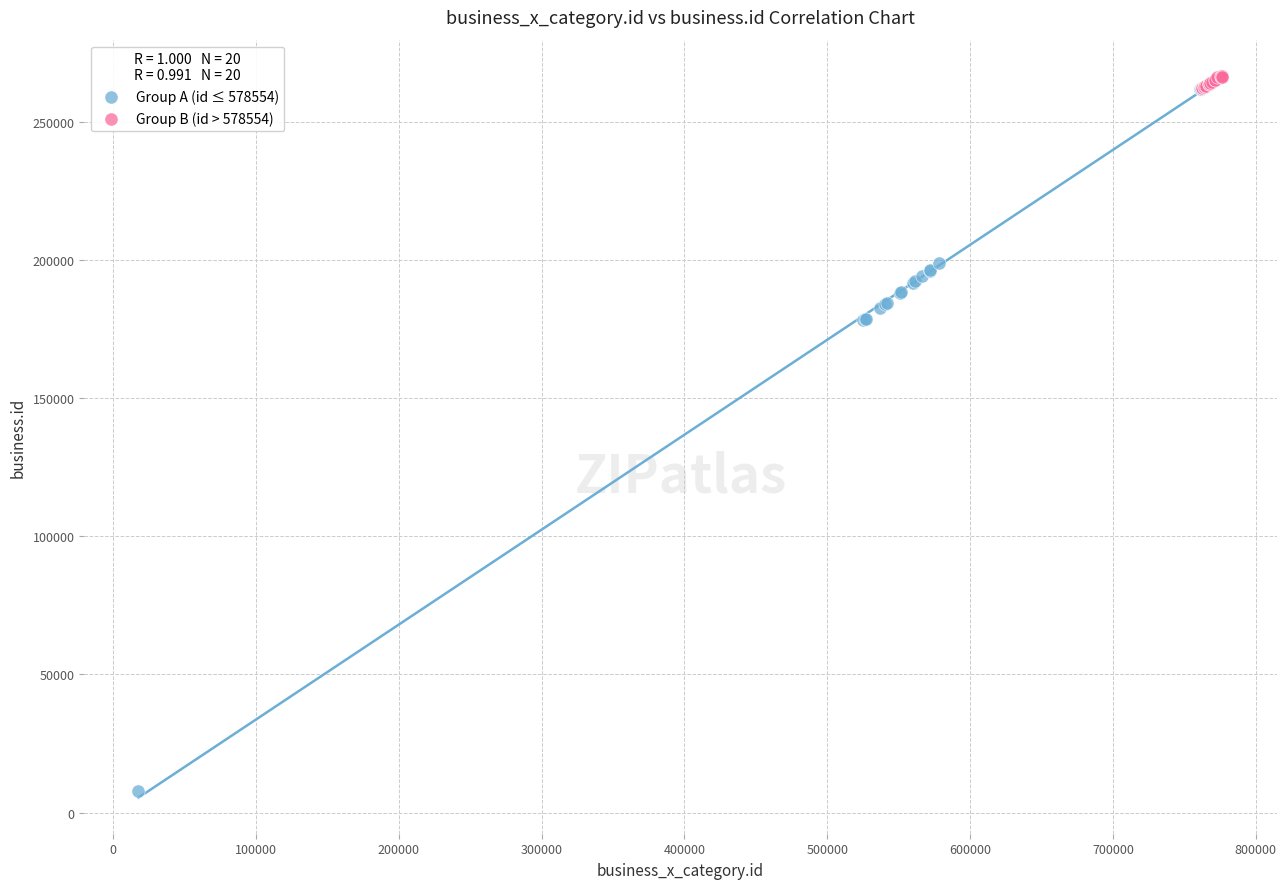

Which series has the largest Y range (max minus min)?

Group A (id ≤ 578554)